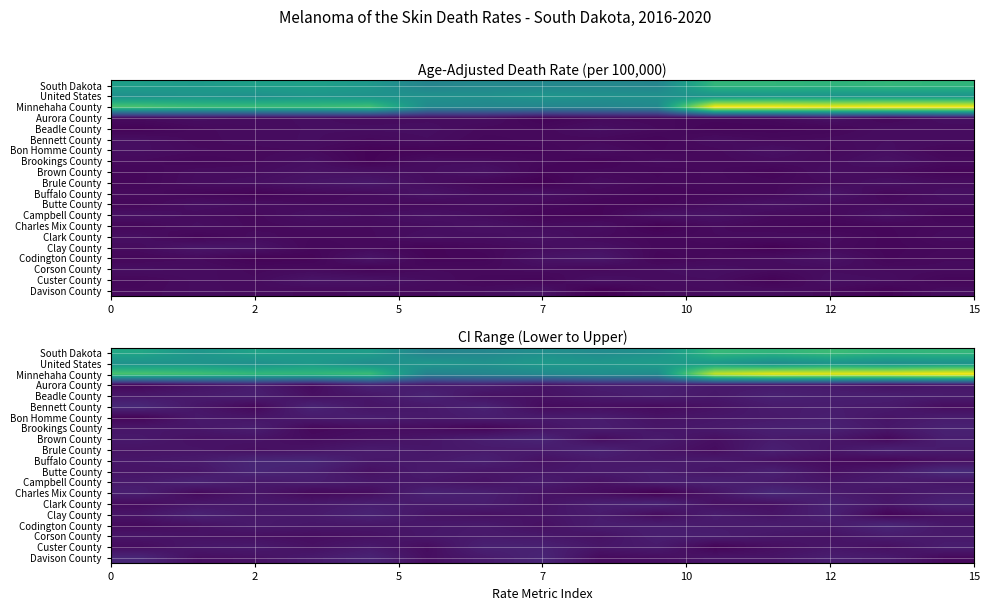

Which has a higher value, 12 or 2?

12